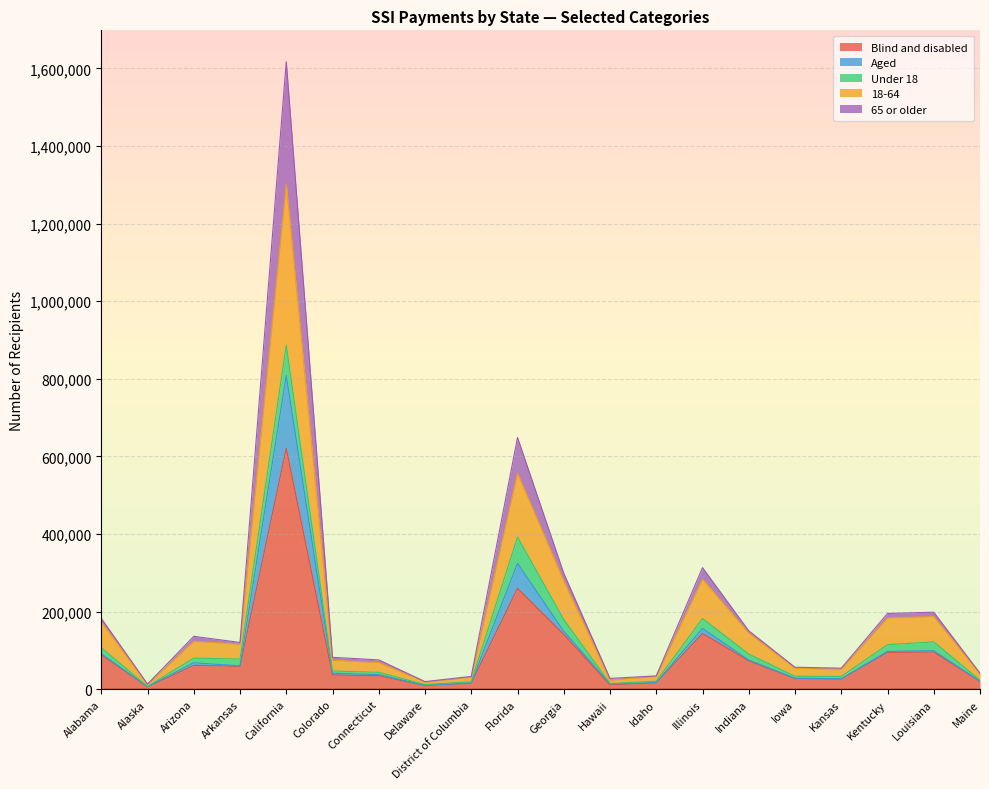

At which category is the sum across all series the highest?

California